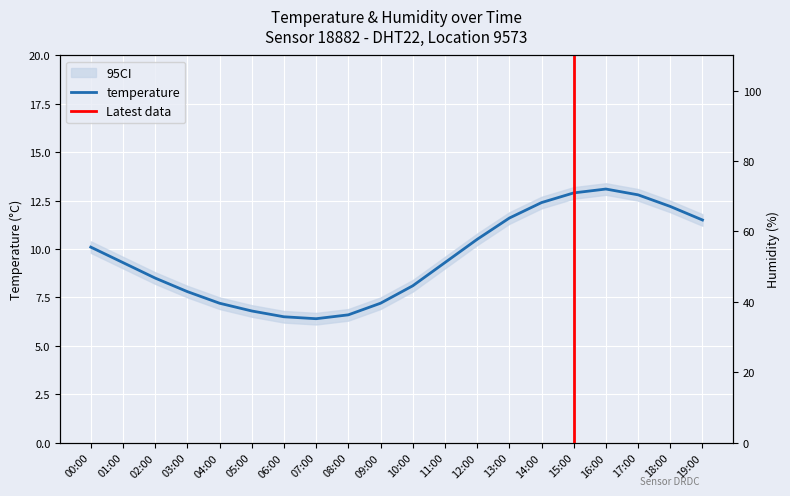

What is the change in value from 10:00 to 11:00?

+1.2